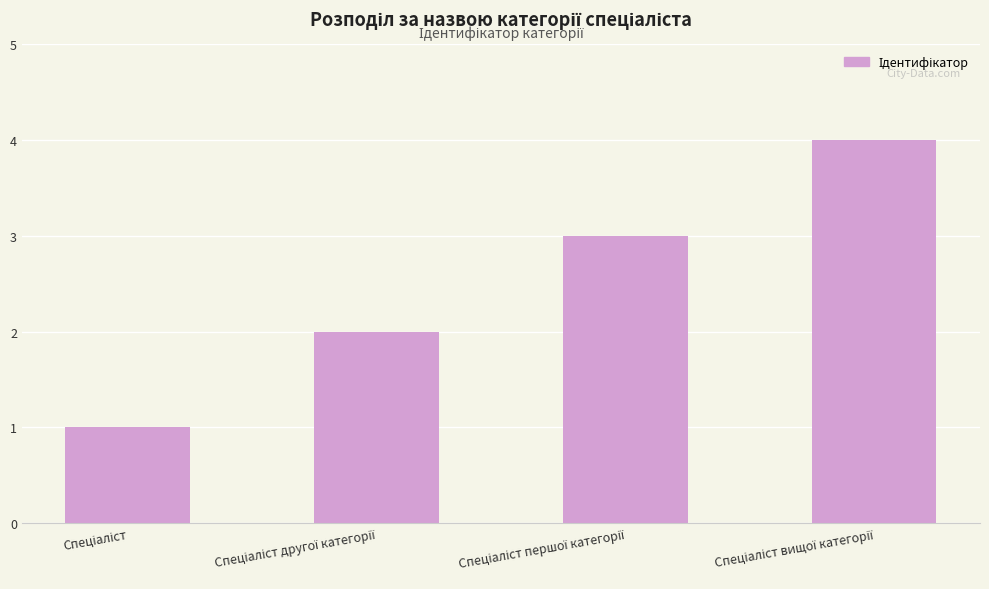

Reading left to right, transcribe all the data shown in this chart.

1	2	3	4